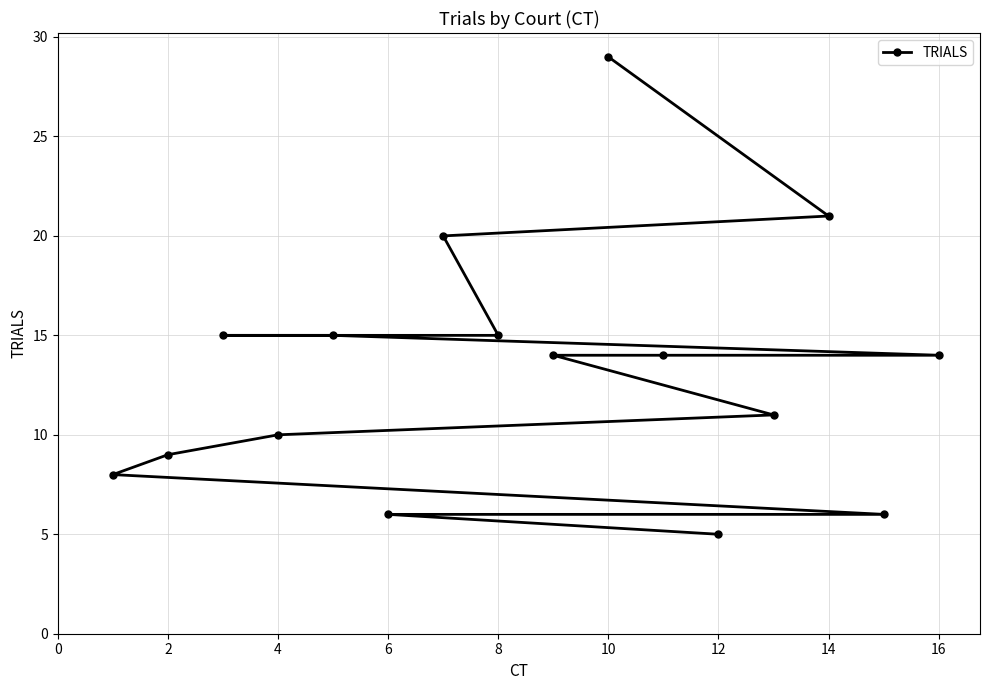

Which label corresponds to the smallest value in the chart?

12